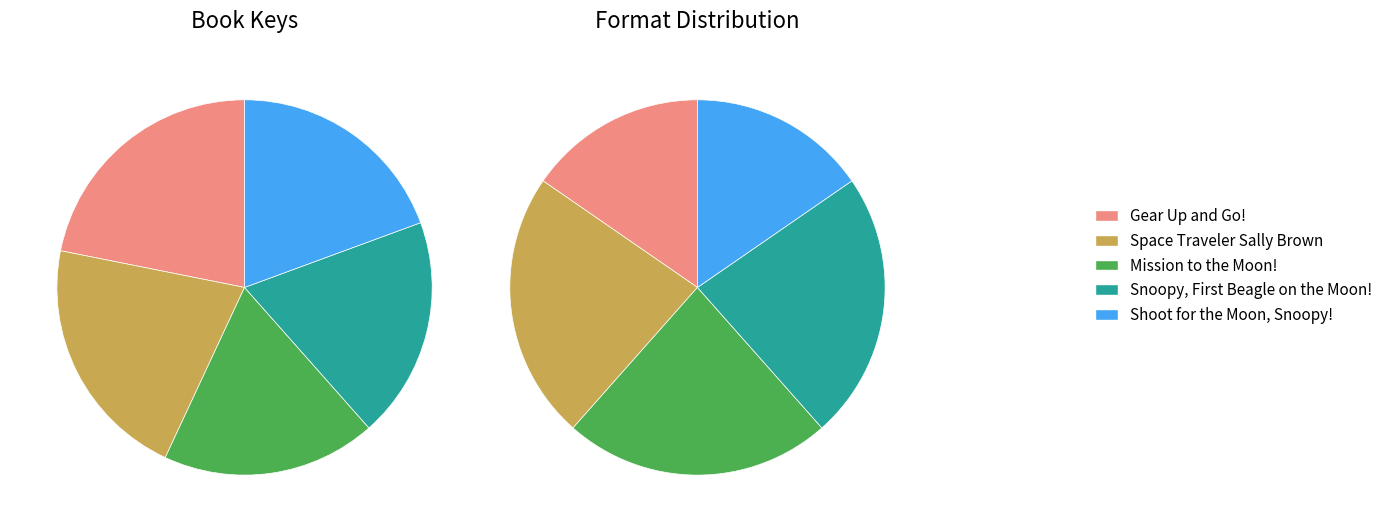

The Mission to the Moon! slice represents 18% of the pie. True or false?

True